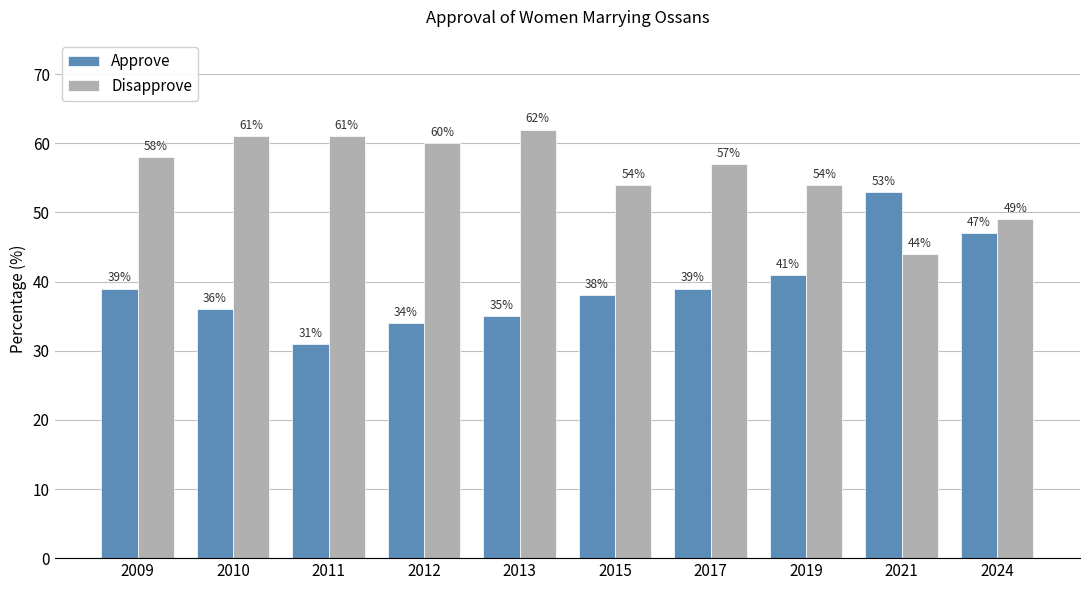

Rank the series by their average value, from highest to lowest.

Disapprove, Approve